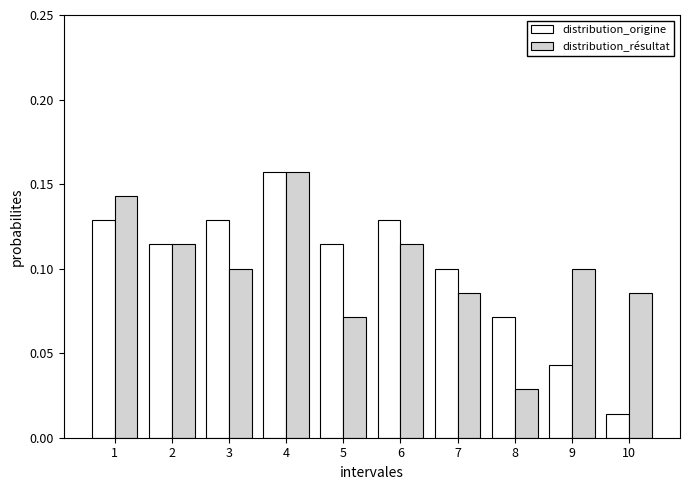

Which category has the lowest value in the distribution_résultat series?

8